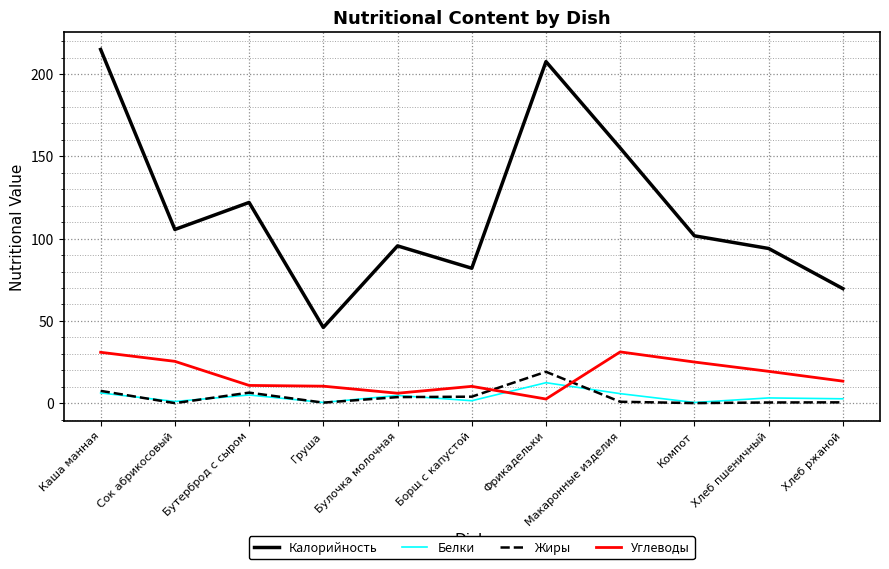

Which series has the widest spread of values?

Калорийность